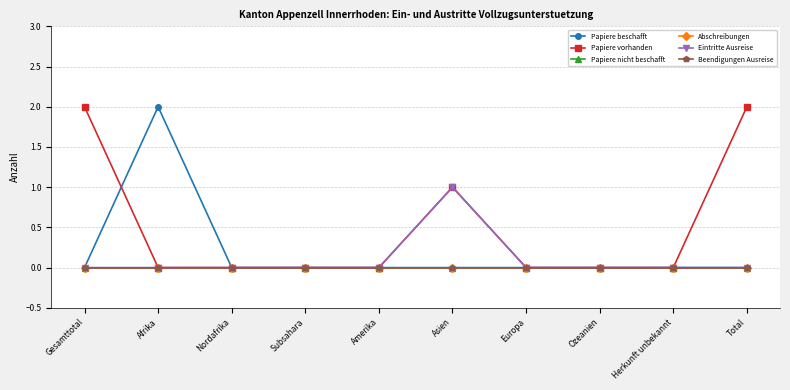

Does the chart have visible grid lines?

Yes